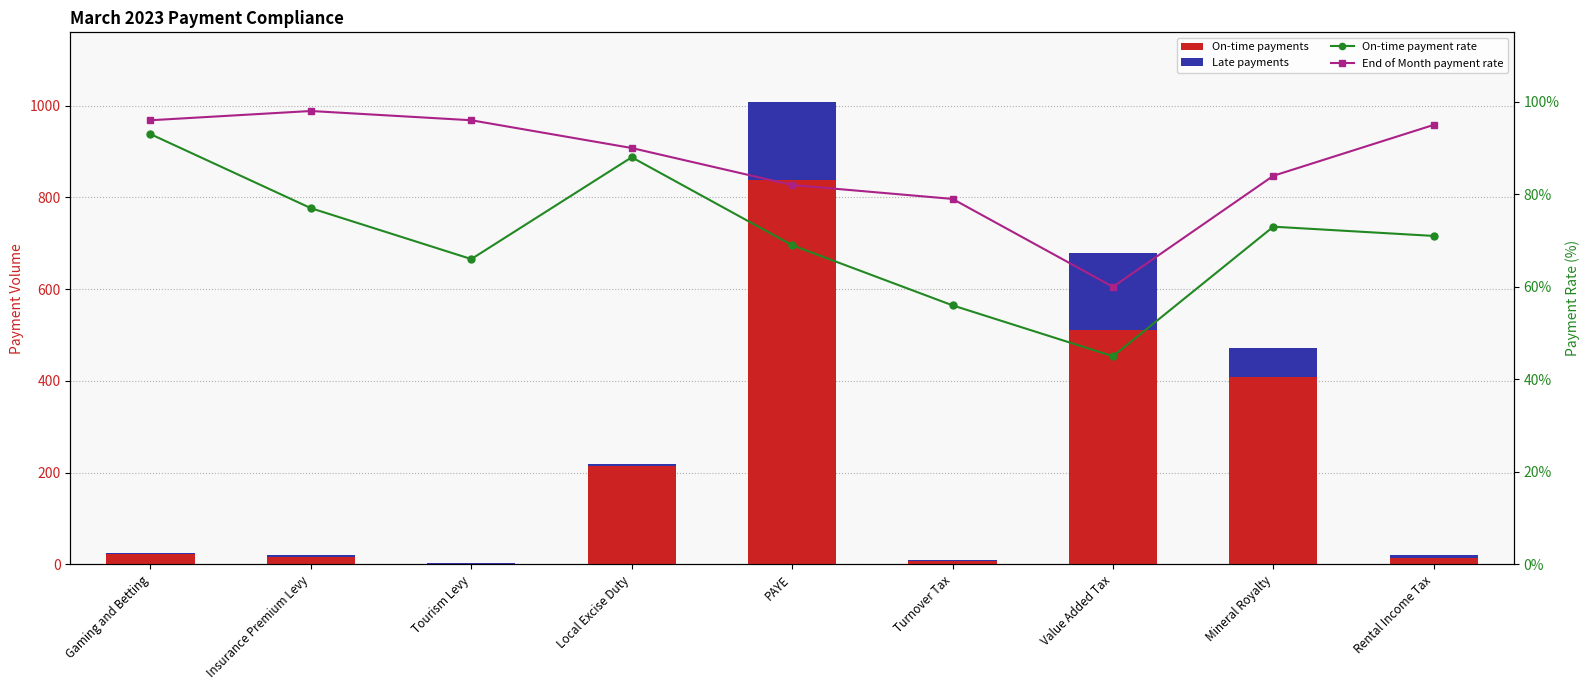

The value of End of Month payment rate at Local Excise Duty is 90.0. True or false?

True